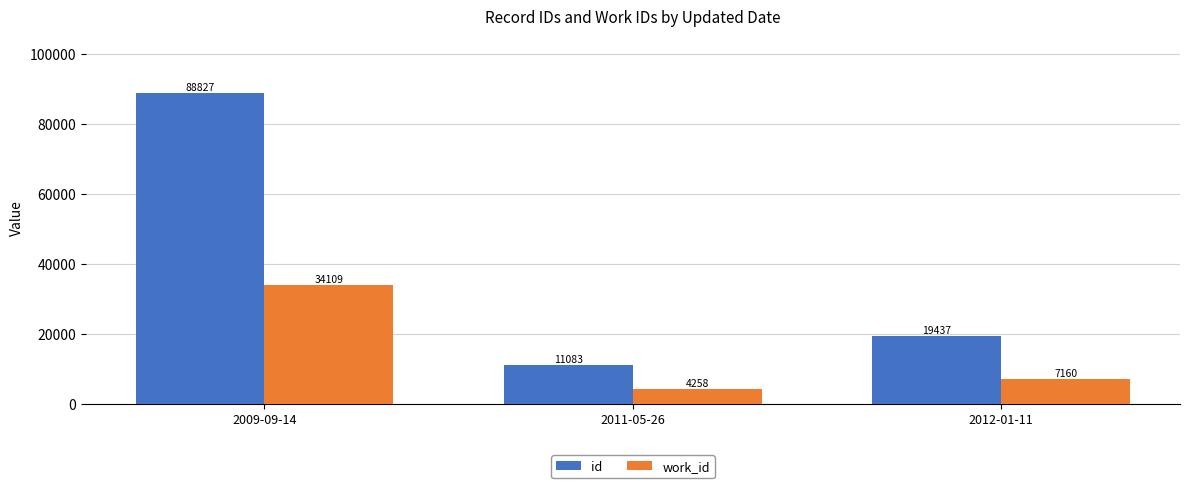

What value does the id series have at 2012-01-11?

19437